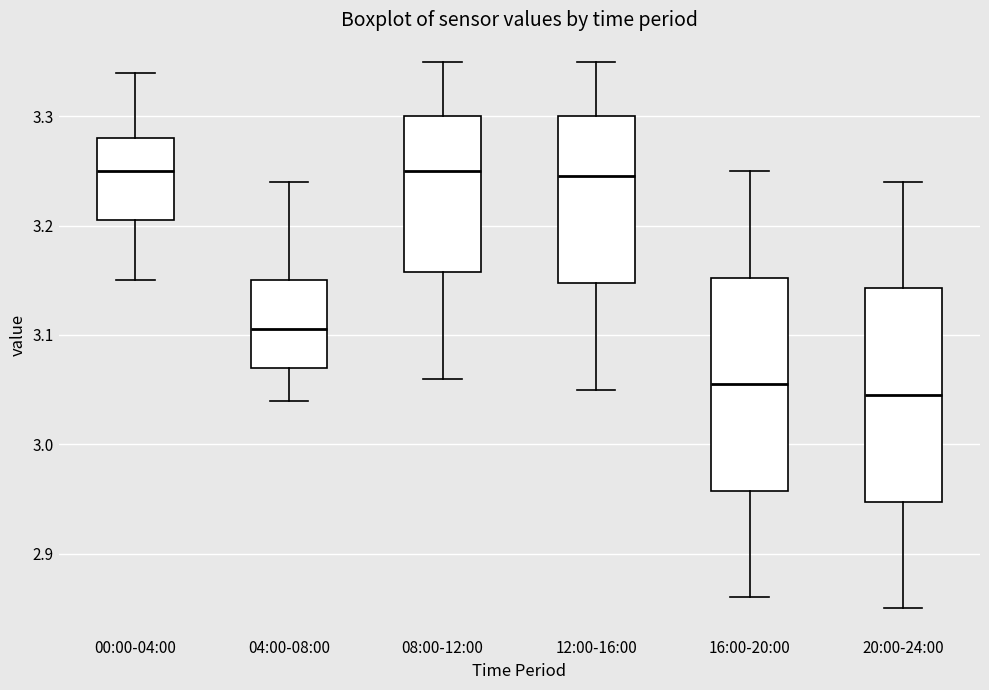

Reading left to right, read every box against the y-axis: the position of its median line, the range the box covers, and the ends of its whiskers. The values are not printed on the chart, so give them approximately, as read against the axis.

00:00-04:00: median 3.25, box 3.21 to 3.28, whiskers 3.15 to 3.34
04:00-08:00: median 3.11, box 3.07 to 3.15, whiskers 3.04 to 3.24
08:00-12:00: median 3.25, box 3.16 to 3.30, whiskers 3.06 to 3.35
12:00-16:00: median 3.25, box 3.15 to 3.30, whiskers 3.05 to 3.35
16:00-20:00: median 3.06, box 2.96 to 3.15, whiskers 2.86 to 3.25
20:00-24:00: median 3.05, box 2.95 to 3.14, whiskers 2.85 to 3.24